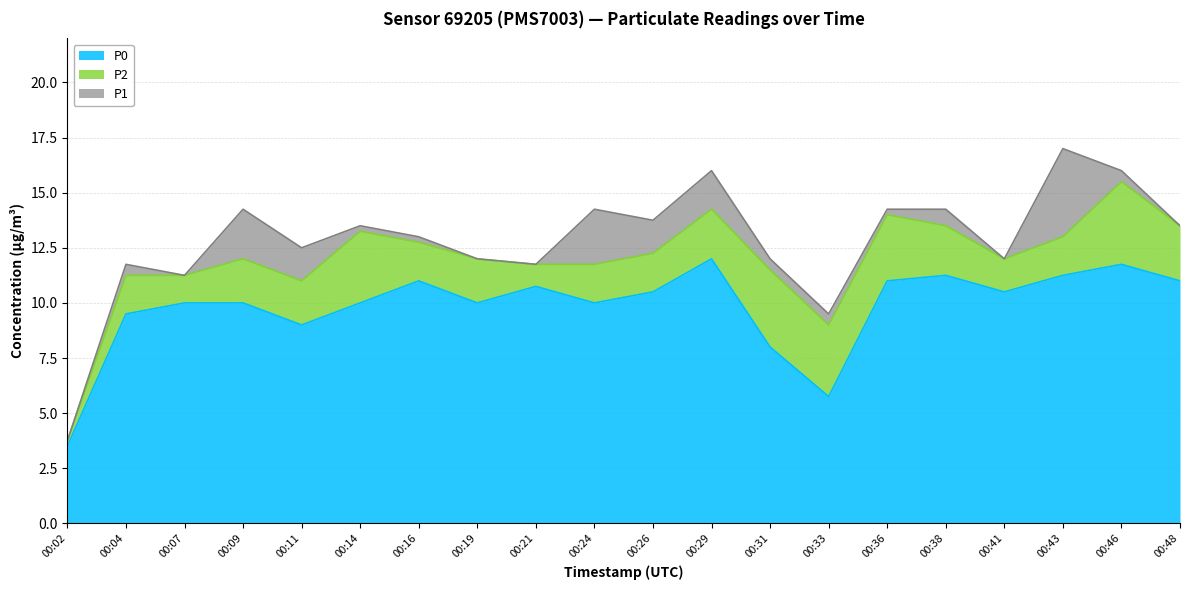

Which series has the largest total across all categories?

P1